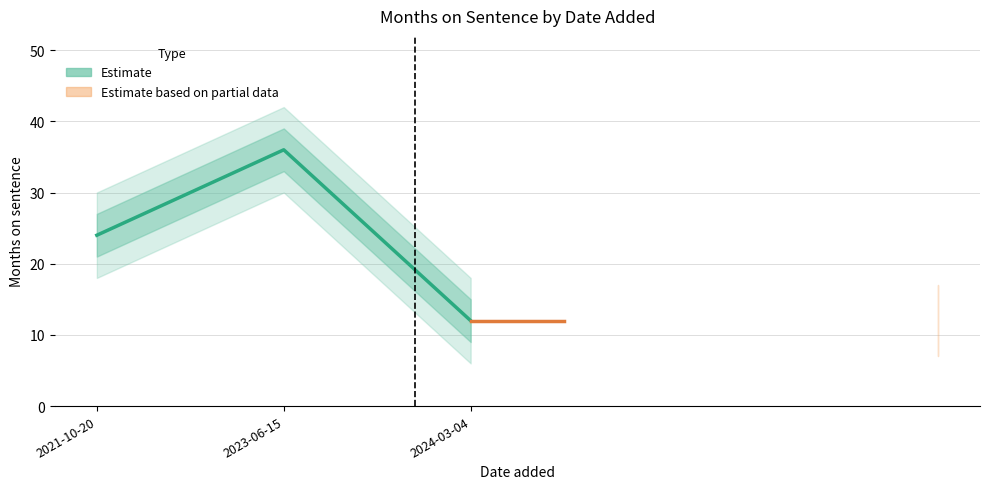

What is the difference between the values at 2021-10-20 and 2023-06-15?

12